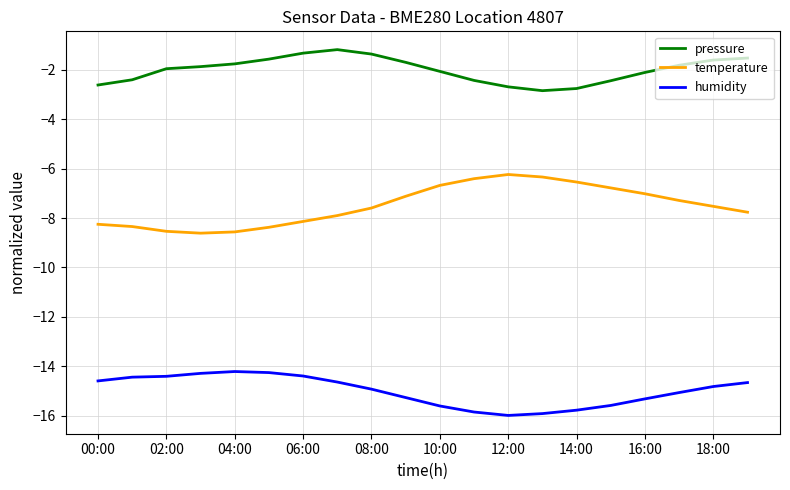

True or false: pressure and humidity cross at least once.

False